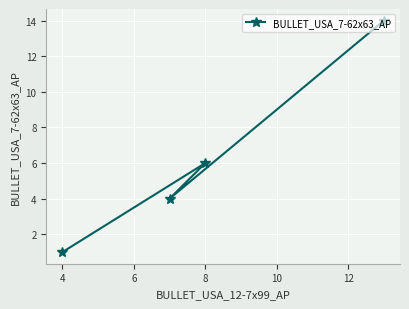

How many points are lower than both their immediate neighbors (excluding endpoints)?

1